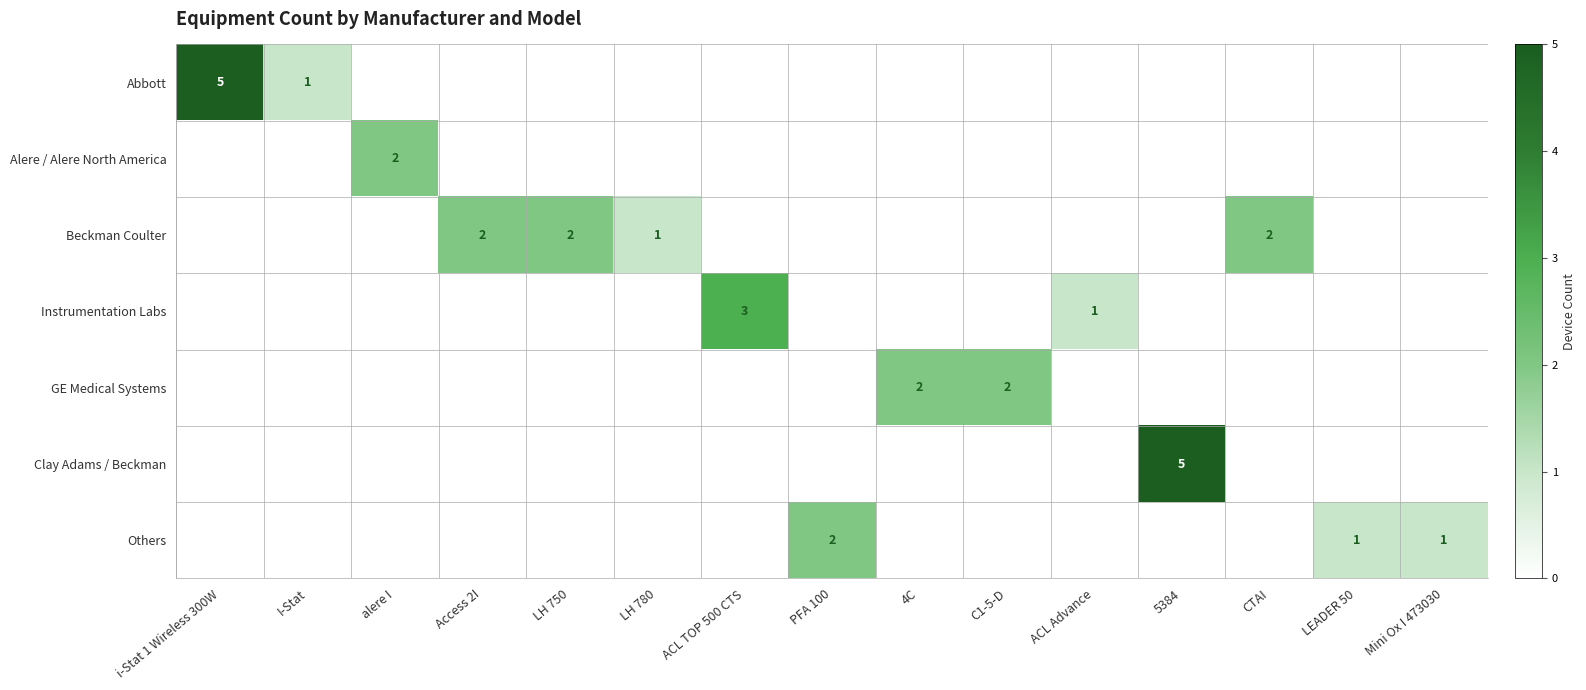

The Clay Adams / Beckman series shows 8 at 5384. True or false?

False